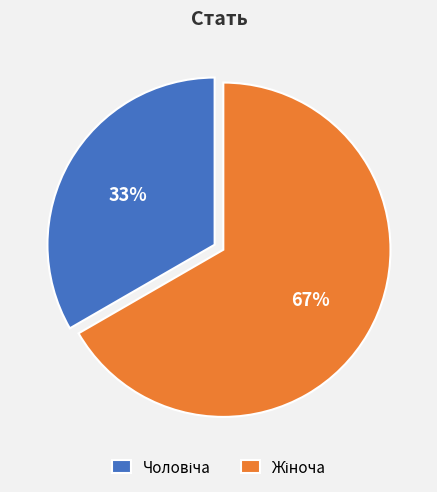

To the nearest percent, what is the average slice percentage?

50%